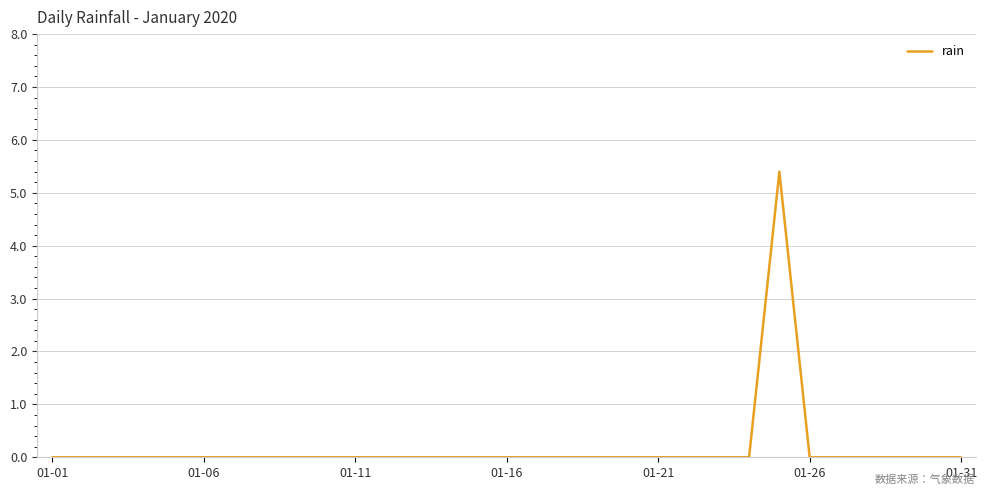

What is the maximum value shown in the chart?

5.4